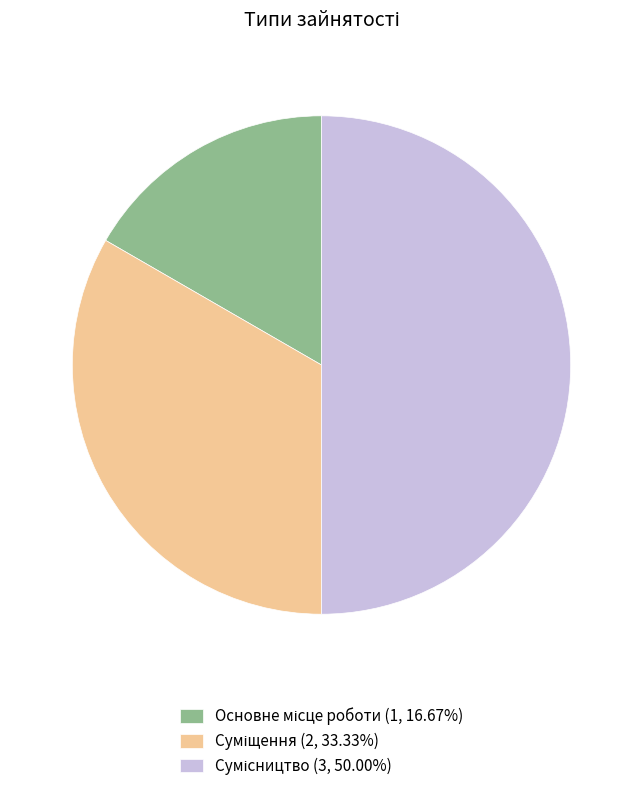

How many slices are in this pie chart?

3